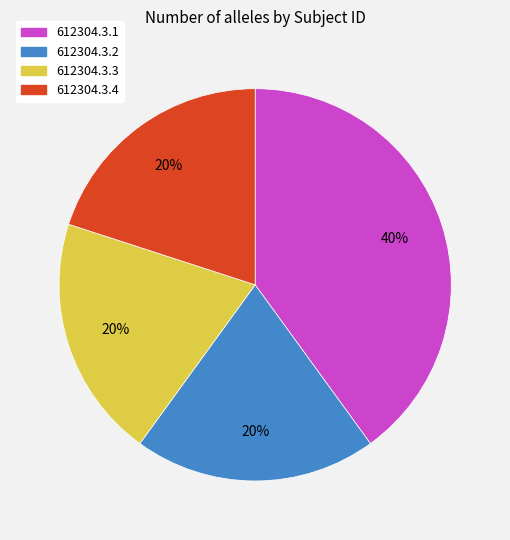

What percentage is the 612304.3.4 slice, to the nearest percent?

20%